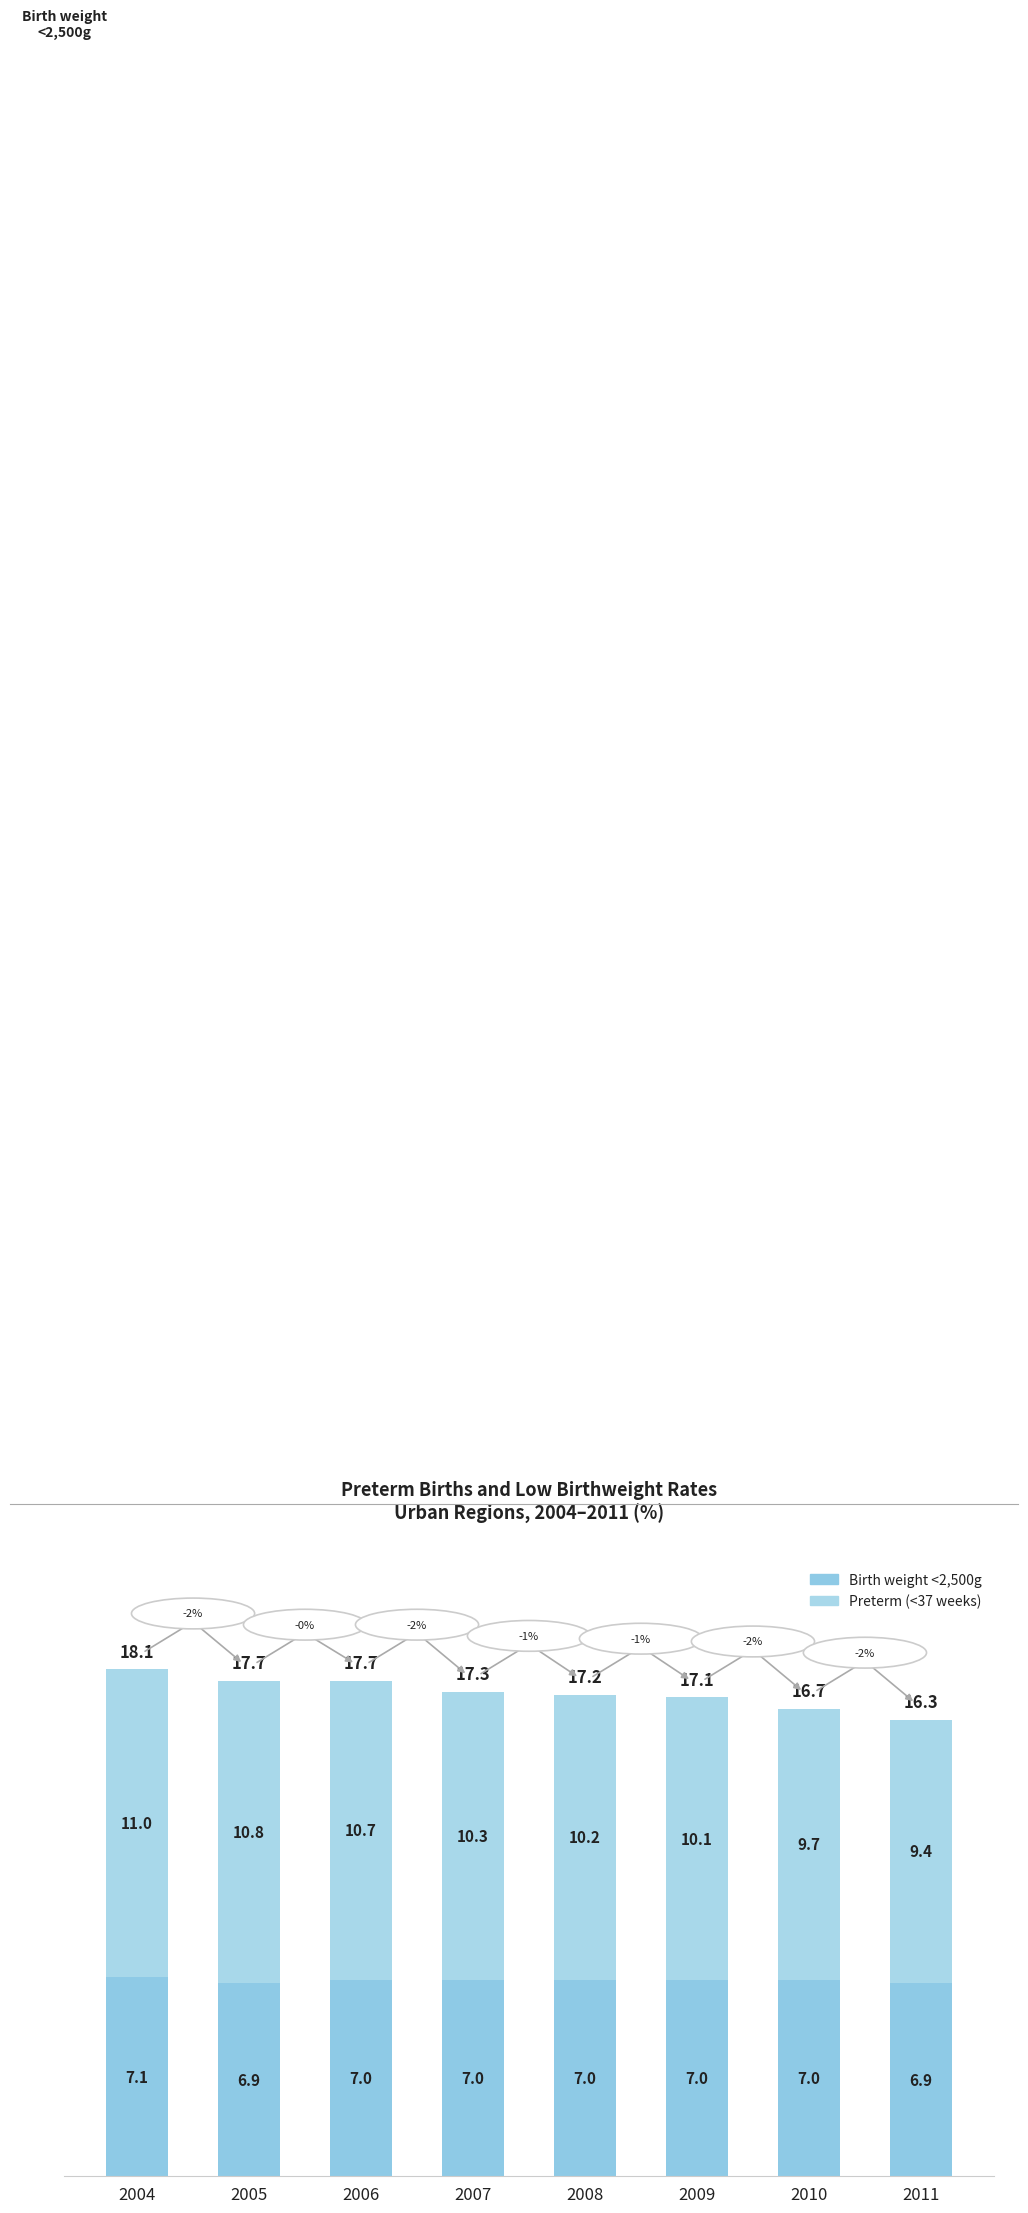

Which series changed the most between 2004 and 2006?

Preterm (<37 weeks)